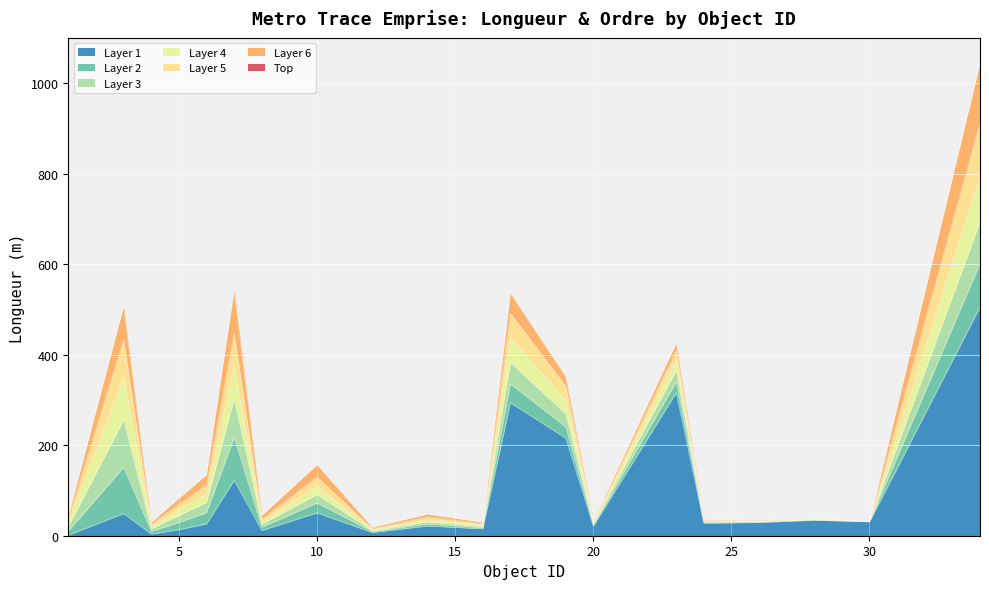

Approximately how many times larger is the value at 3 compared to 5?

6.1